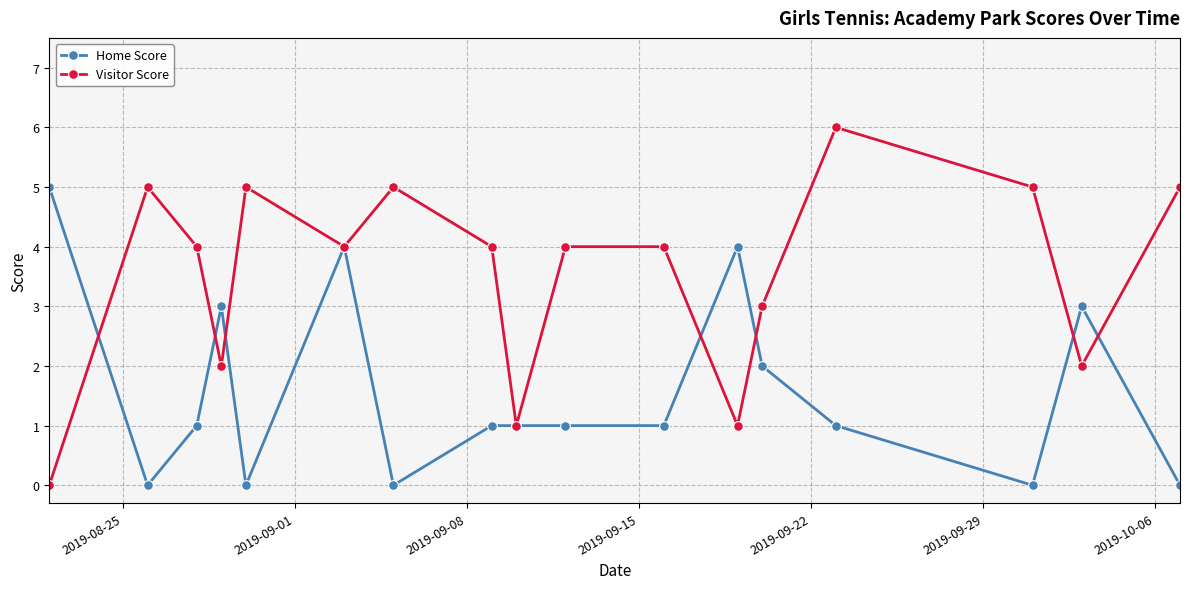

True or false: Home Score and Visitor Score intersect in this chart.

True